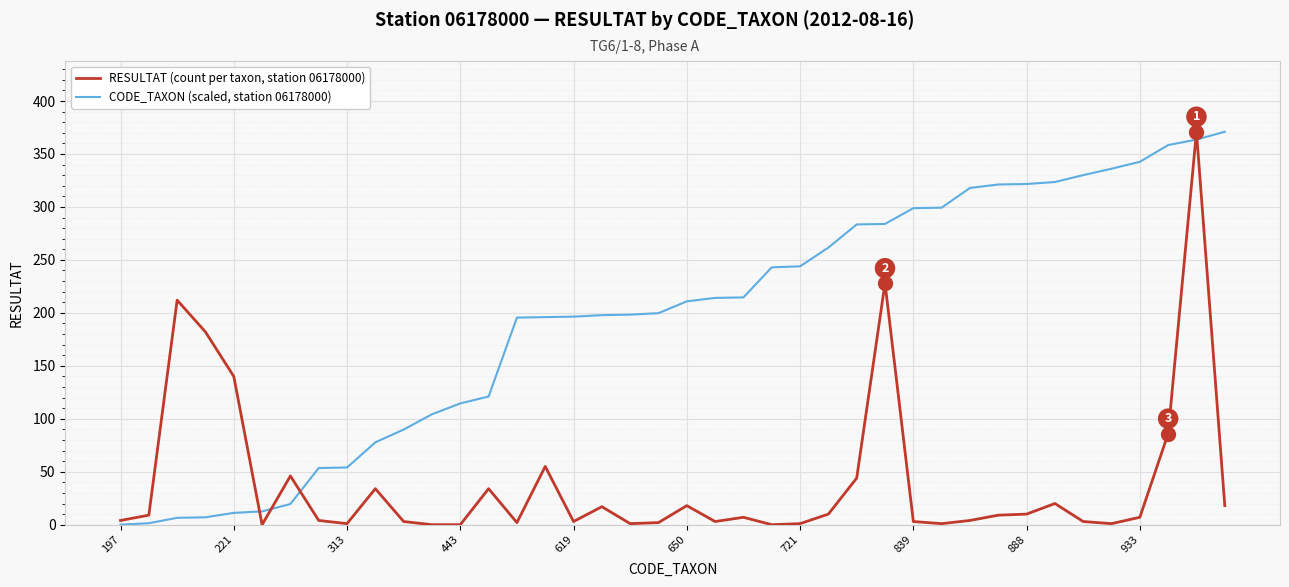

What are all the series names shown in the legend?

RESULTAT (count per taxon, station 06178000), CODE_TAXON (scaled, station 06178000)